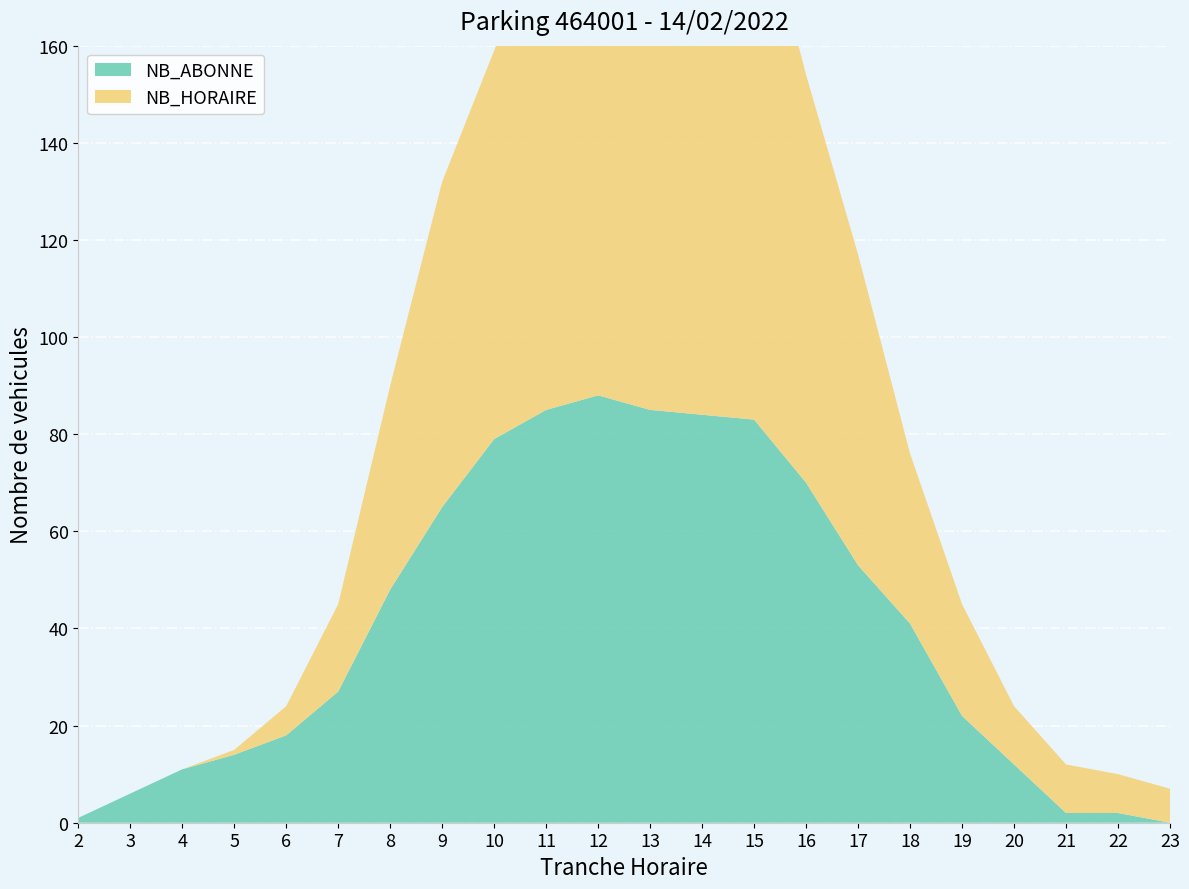

Reading left to right, transcribe all the data shown in this chart.

NB_HORAIRE: 2=0	3=0	4=0	5=1	6=6	7=18	8=42	9=67	10=80	11=99	12=97	13=109	14=124	15=112	16=84	17=64	18=35	19=23	20=12	21=10	22=8	23=7
NB_ABONNE: 2=1	3=6	4=11	5=14	6=18	7=27	8=48	9=65	10=79	11=85	12=88	13=85	14=84	15=83	16=70	17=53	18=41	19=22	20=12	21=2	22=2	23=0